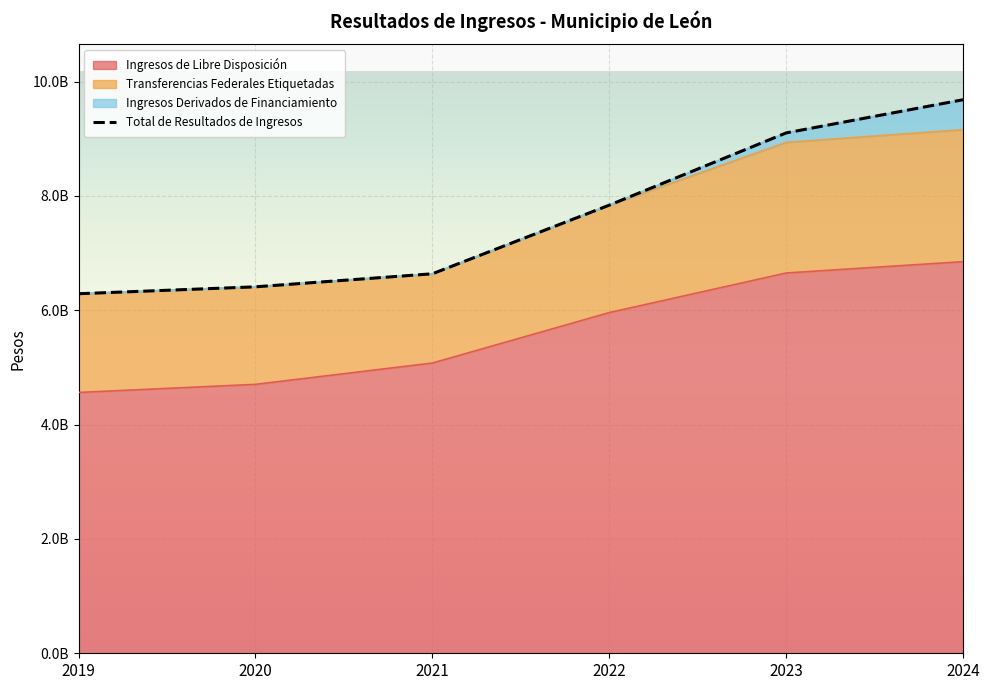

What is the sum of all values?

45960133470.9